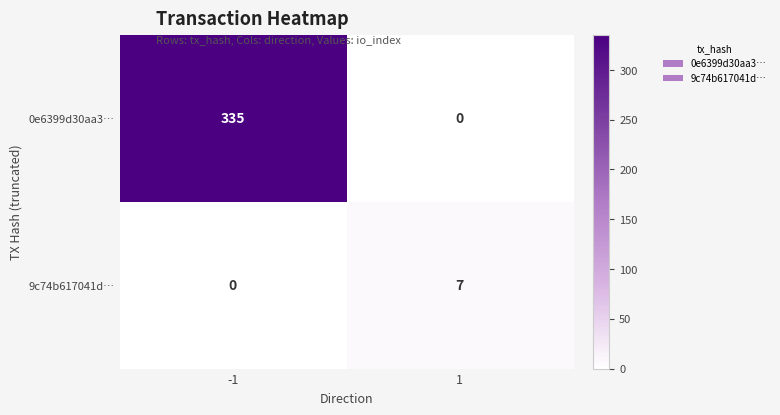

What is the total value across all series at 1?

7